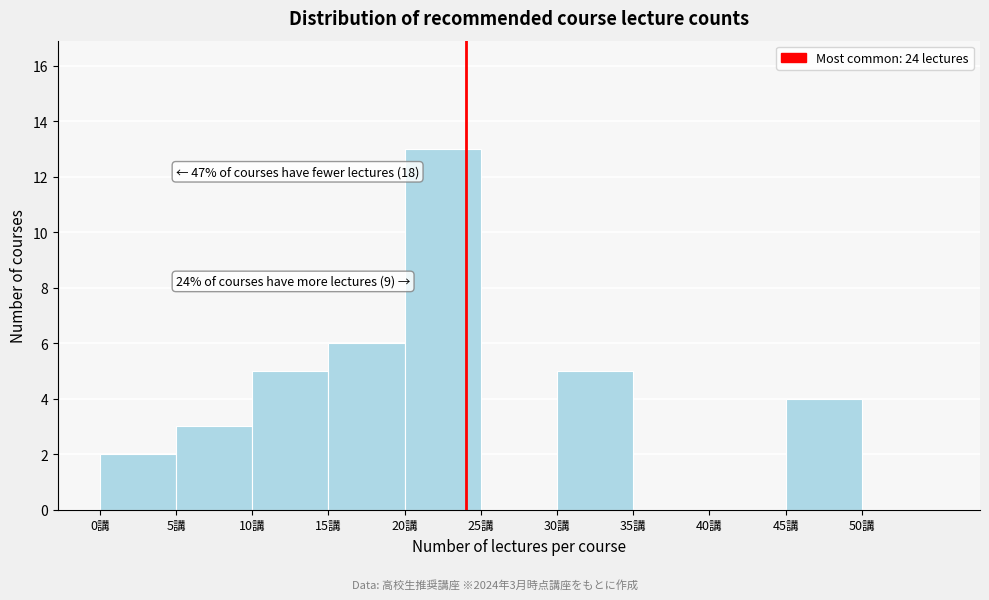

Which range on the x-axis has the tallest bar?

20 to 25